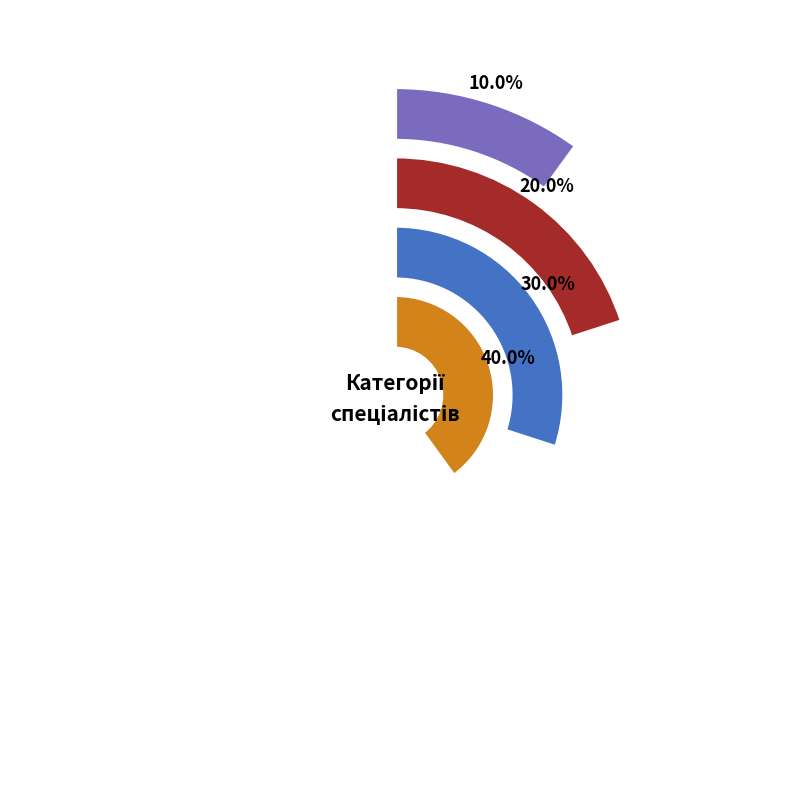

To the nearest percent, what percentage of the pie is Спеціаліст вищої категорії?

40%